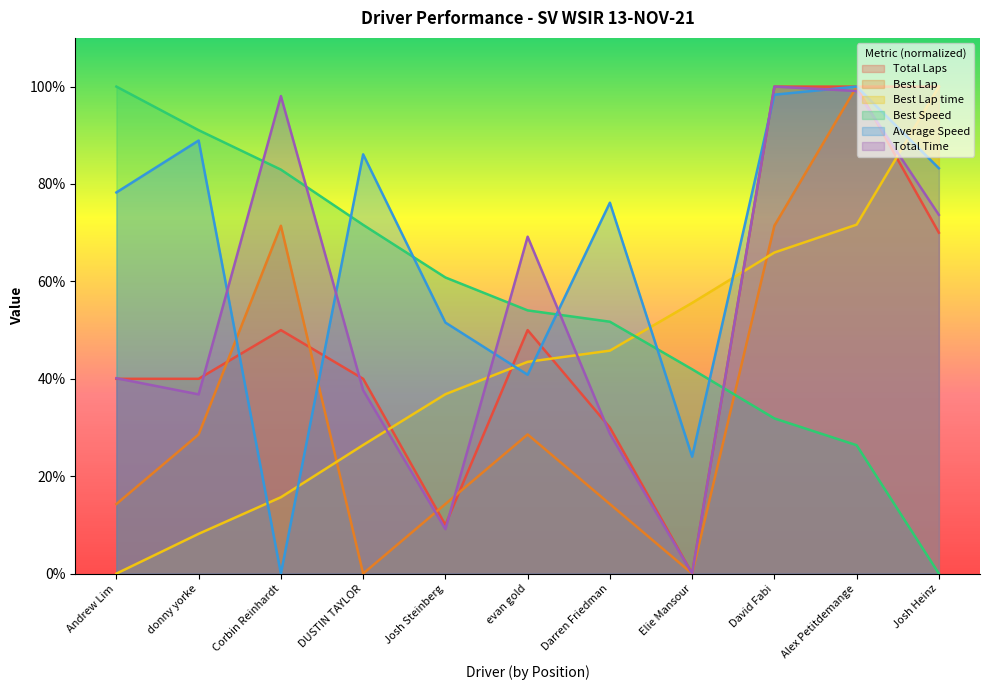

After their last crossing, which series has the higher values: Average Speed or Best Lap?

Average Speed